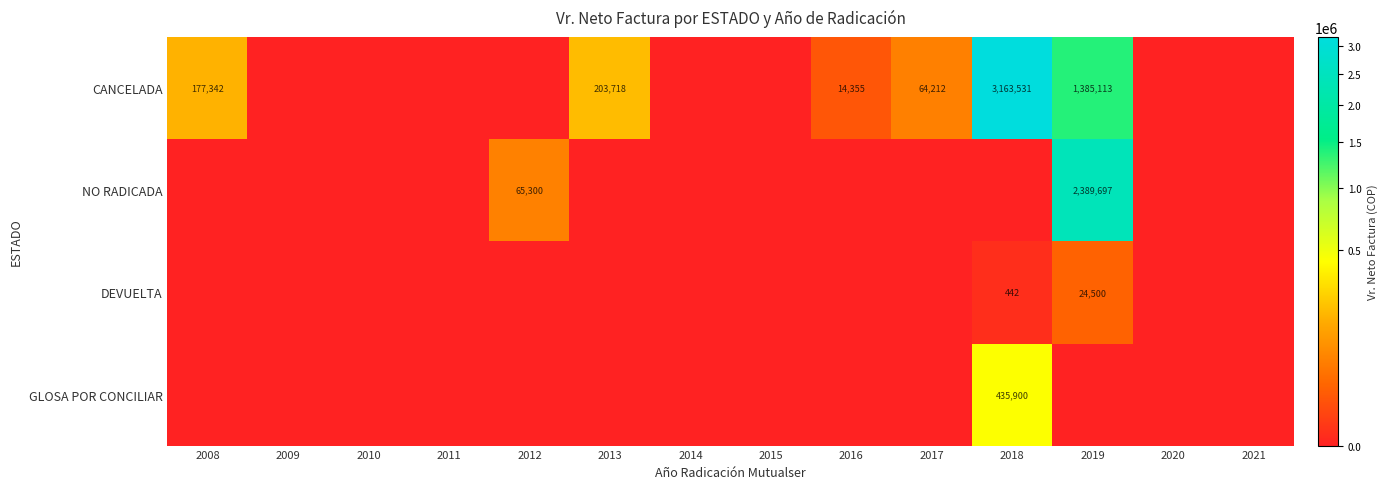

The value of CANCELADA at 2013 is 141441. True or false?

False